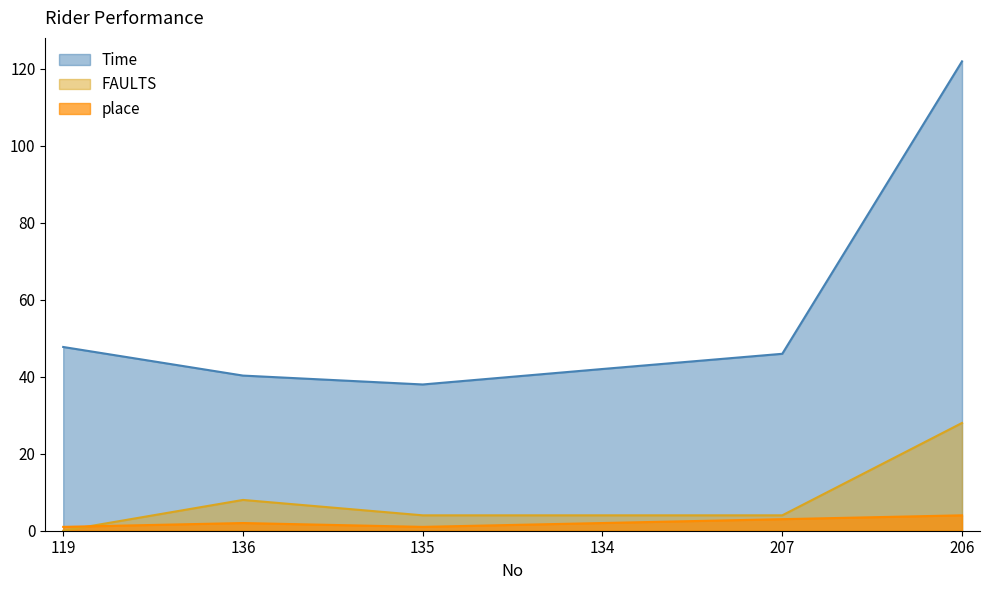

What value does the place series have at 119?

1.0